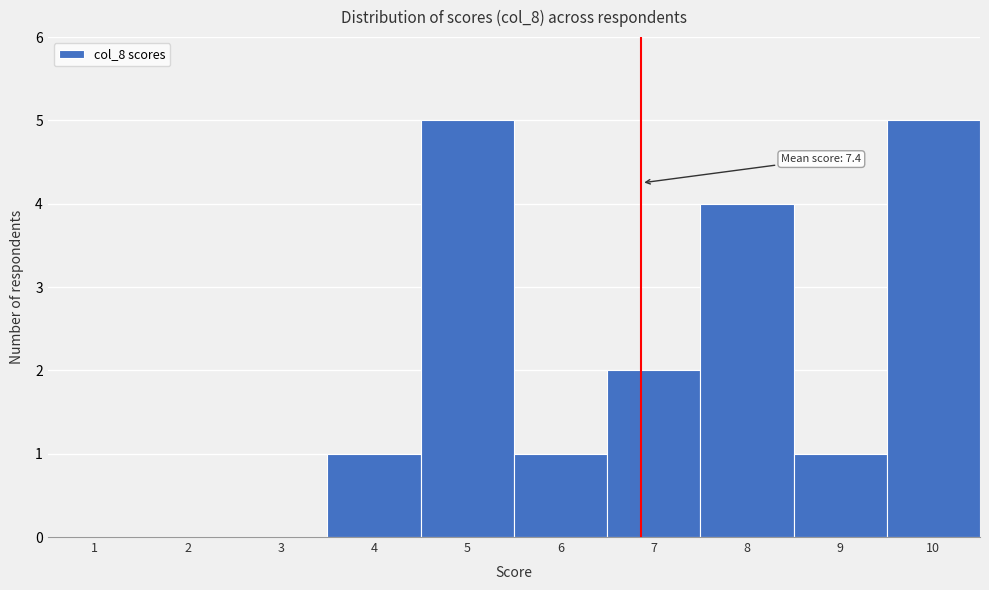

Reading left to right, what are all the values shown in this chart?

1=0	2=0	3=0	4=1	5=5	6=1	7=2	8=4	9=1	10=5